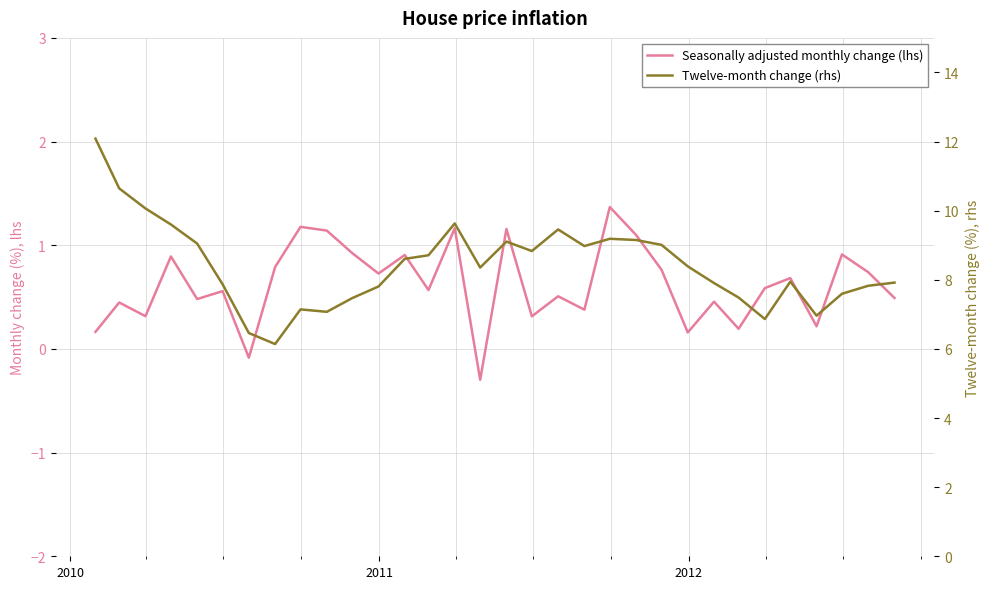

How many lines are shown in the chart?

2